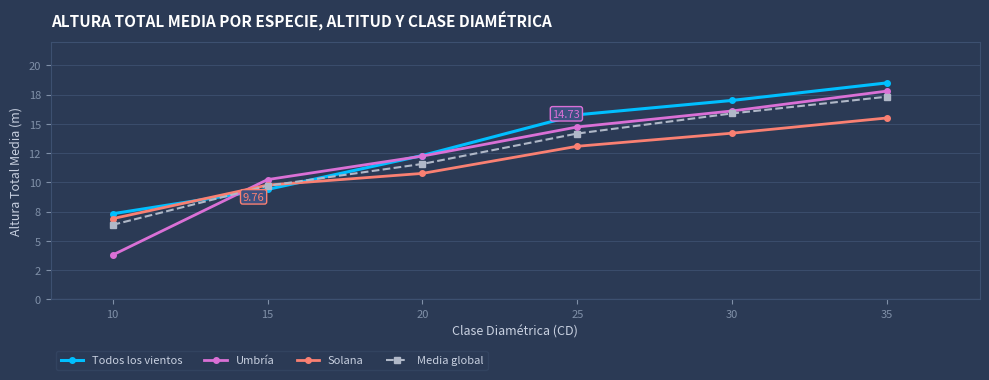

Reading right to left, list all the values displayed in this chart.

Todos los vientos: 18.5	17.0	15.8	12.3	9.4	7.3
Umbría: 17.8	16.1	14.7	12.2	10.2	3.8
Solana: 15.5	14.2	13.1	10.8	9.8	6.9
Media global: 17.3	15.9	14.2	11.6	9.7	6.4